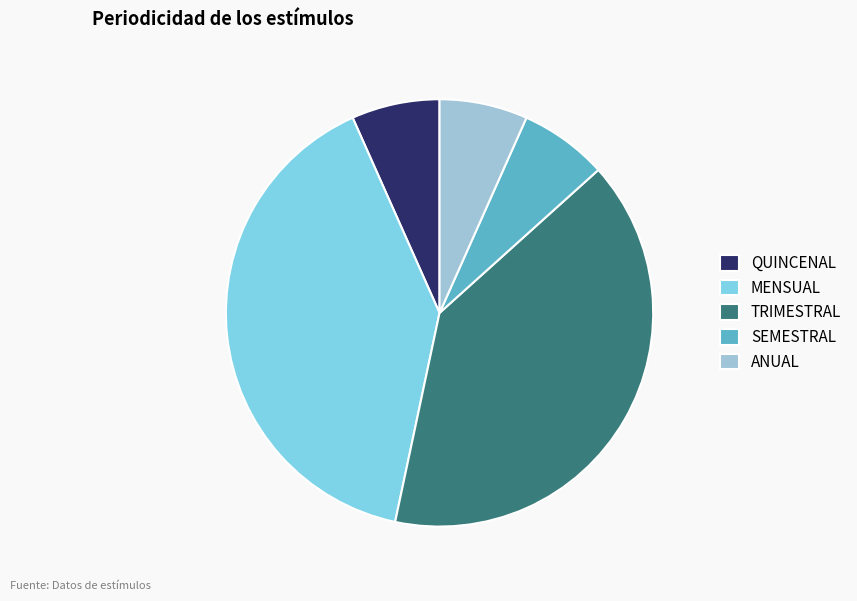

How many slices are in this pie chart?

5